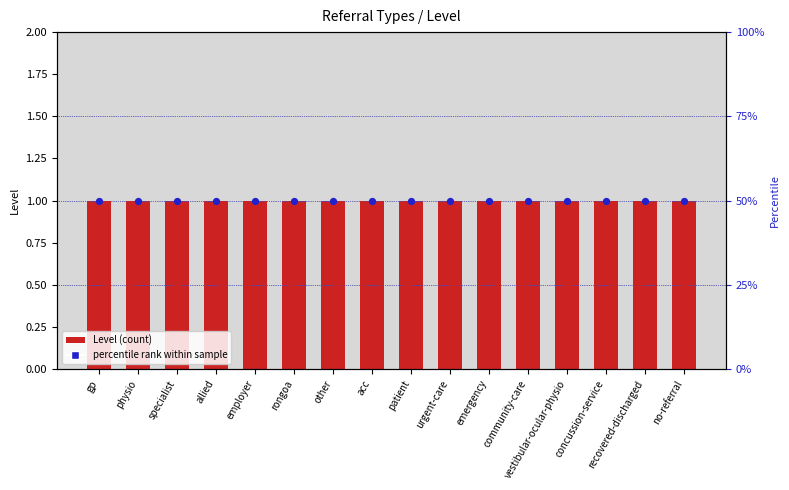

At how many categories does at least one series exceed 25?

16